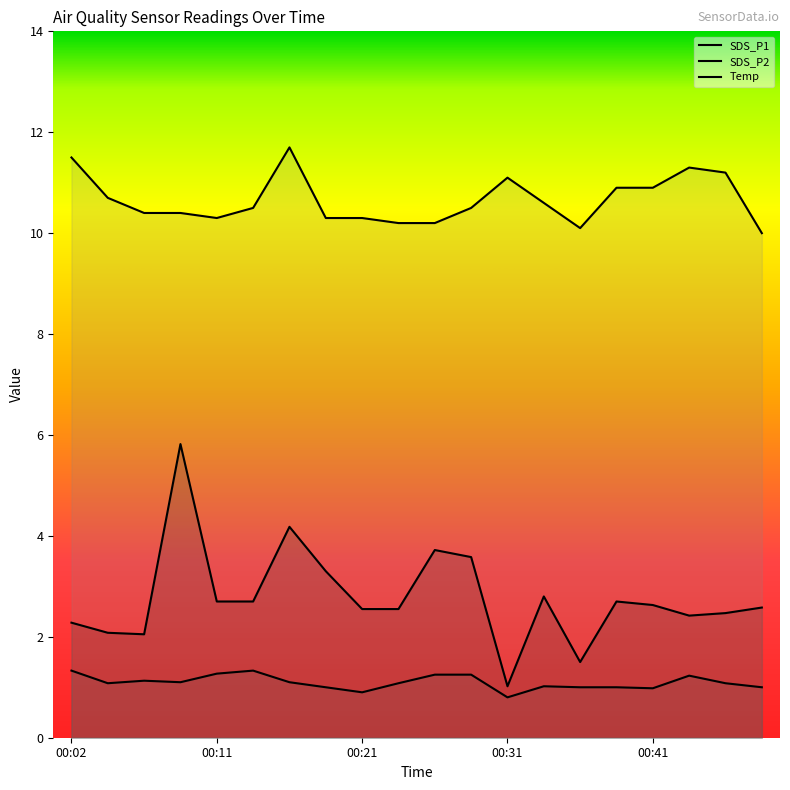

Read the Temp value at 00:31.

11.1